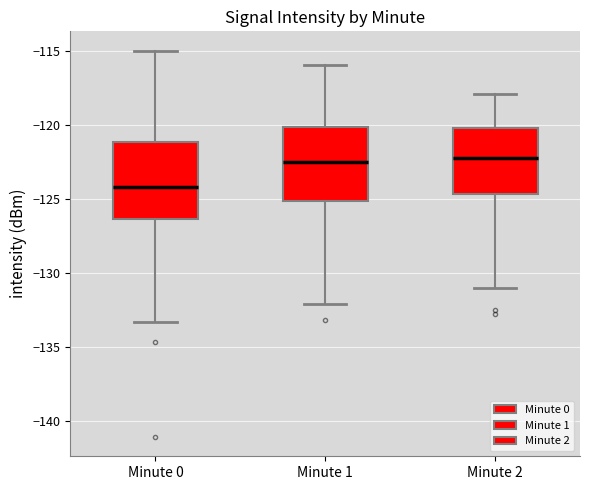

Reading left to right, transcribe this box plot: for each box, give where its median line is, the range the box spans, and where its two whiskers end, as read against the y-axis. The values are not printed on the chart, so give them approximately, as read against the axis.

Minute 0: median -124.0, box -126.5 to -121.0, whiskers -133.5 to -115.0
Minute 1: median -122.5, box -125.0 to -120.0, whiskers -132.0 to -116.0
Minute 2: median -122.0, box -124.5 to -120.0, whiskers -131.0 to -118.0